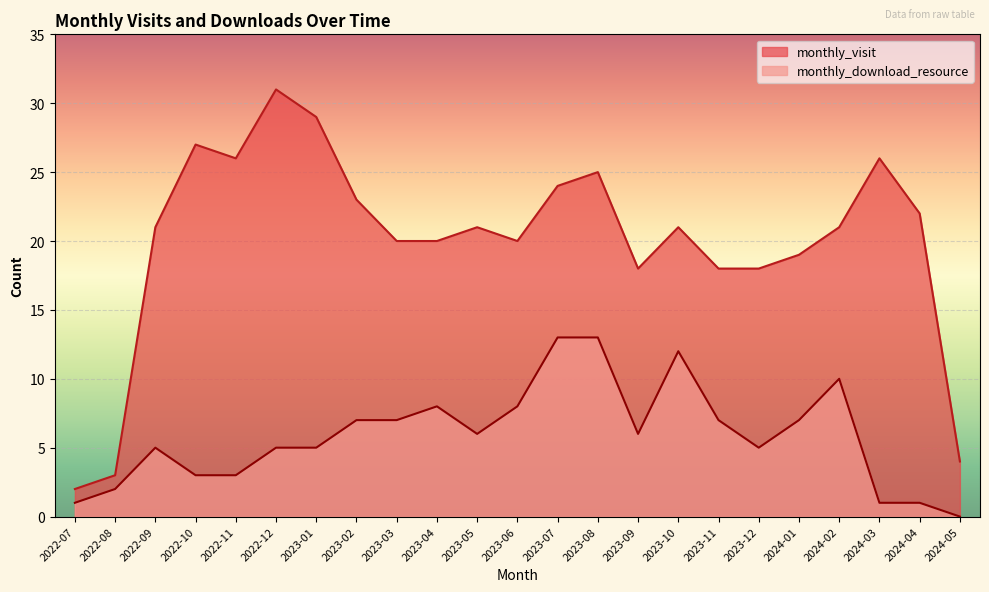

Reading right to left, extract all data points from this chart.

monthly_visit: 2024-05=4	2024-04=22	2024-03=26	2024-02=21	2024-01=19	2023-12=18	2023-11=18	2023-10=21	2023-09=18	2023-08=25	2023-07=24	2023-06=20	2023-05=21	2023-04=20	2023-03=20	2023-02=23	2023-01=29	2022-12=31	2022-11=26	2022-10=27	2022-09=21	2022-08=3	2022-07=2
monthly_download_resource: 2024-05=0	2024-04=1	2024-03=1	2024-02=10	2024-01=7	2023-12=5	2023-11=7	2023-10=12	2023-09=6	2023-08=13	2023-07=13	2023-06=8	2023-05=6	2023-04=8	2023-03=7	2023-02=7	2023-01=5	2022-12=5	2022-11=3	2022-10=3	2022-09=5	2022-08=2	2022-07=1